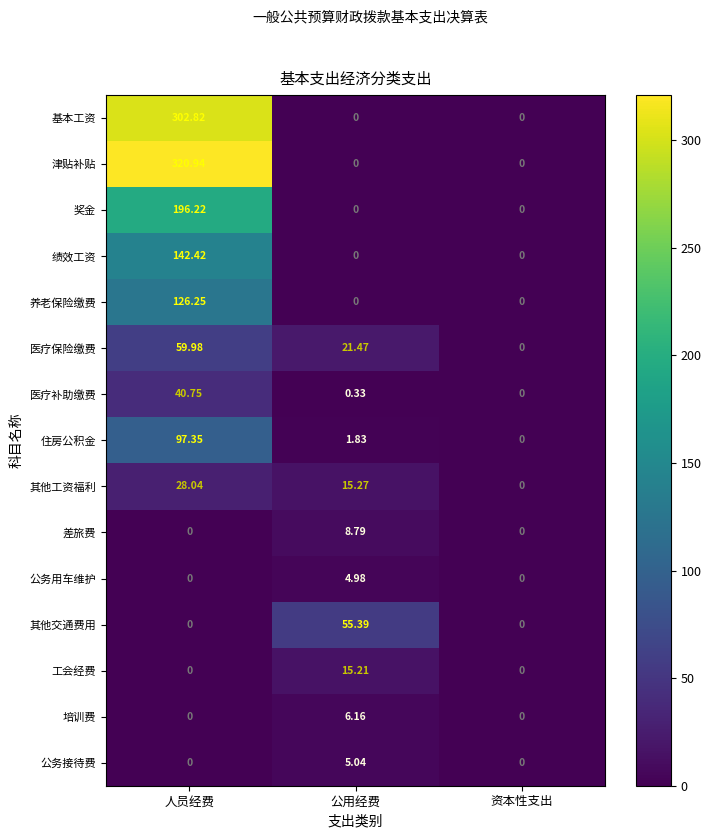

Which series has the largest range (max minus min)?

津贴补贴